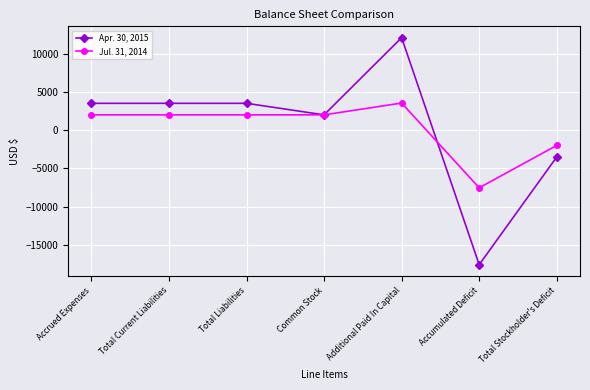

At Accumulated Deficit, list the series in order from smallest to largest.

Apr. 30, 2015, Jul. 31, 2014